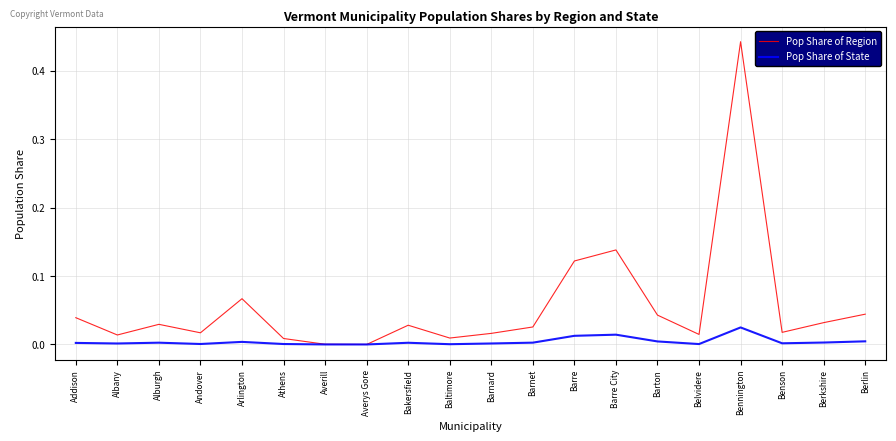

True or false: Pop Share of Region has a value of 0.0 at Barre City.

False